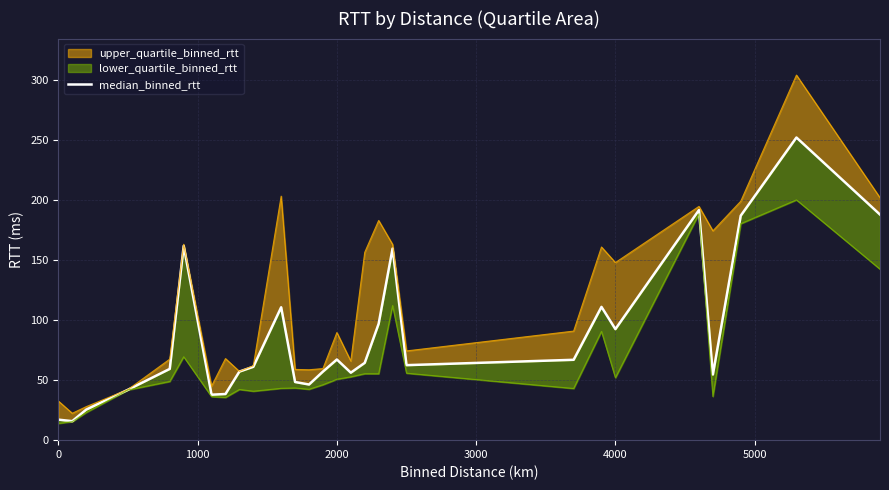

How many values are below 62?

14